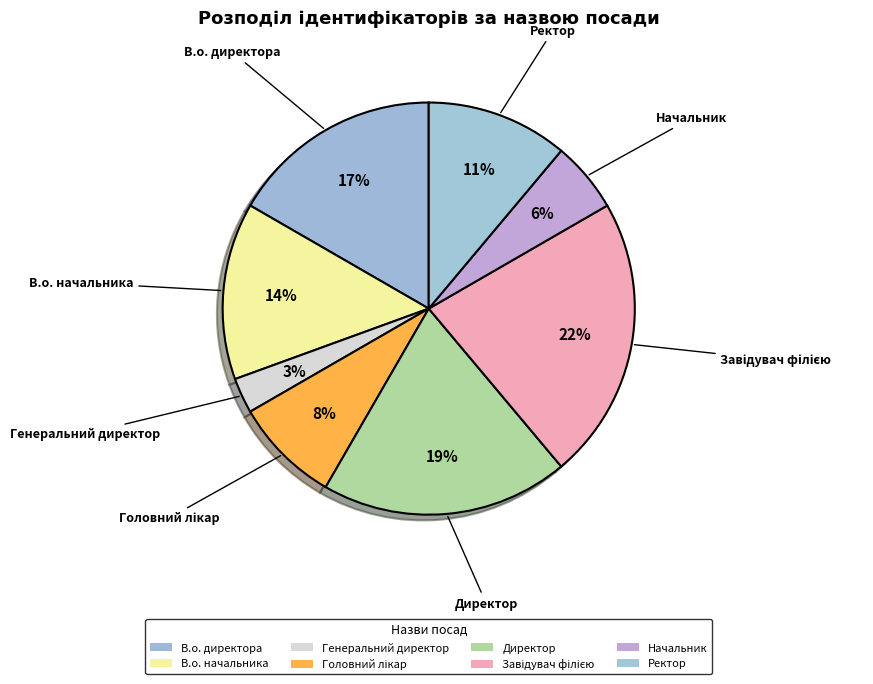

How many slices are in this pie chart?

8